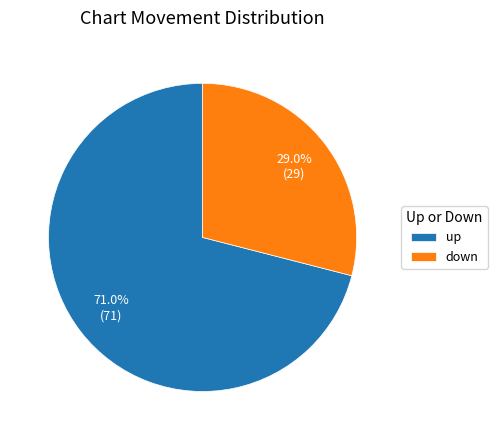

Is there a majority slice in this chart?

Yes